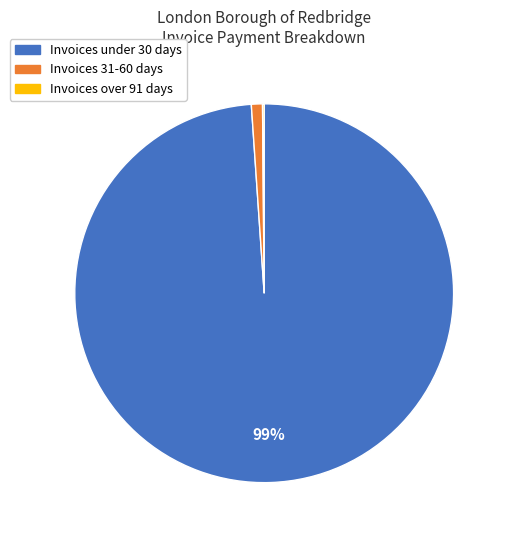

To the nearest percent, what is the average slice percentage?

33%